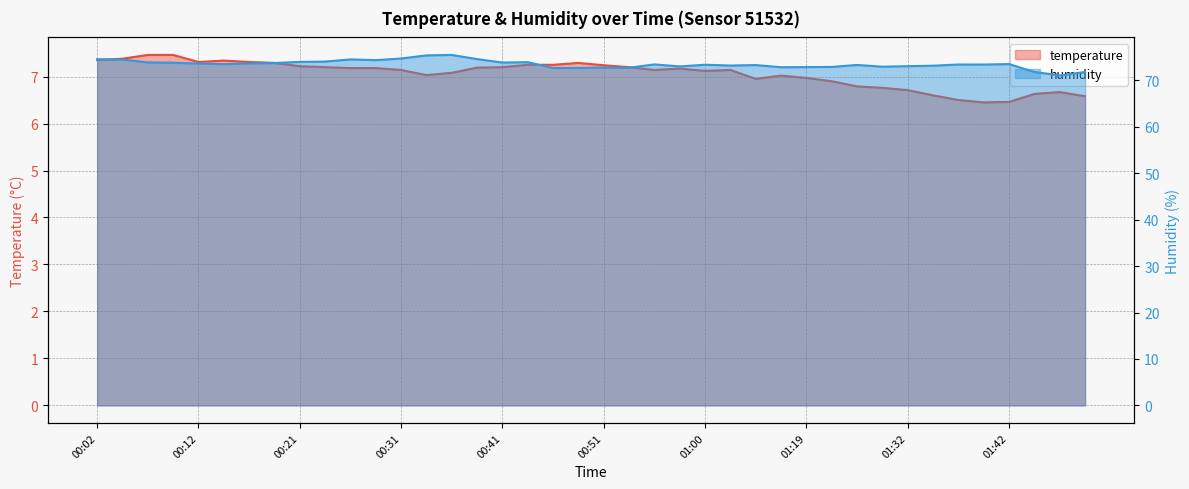

Is it true that temperature equals 7.2 at 00:43?

True